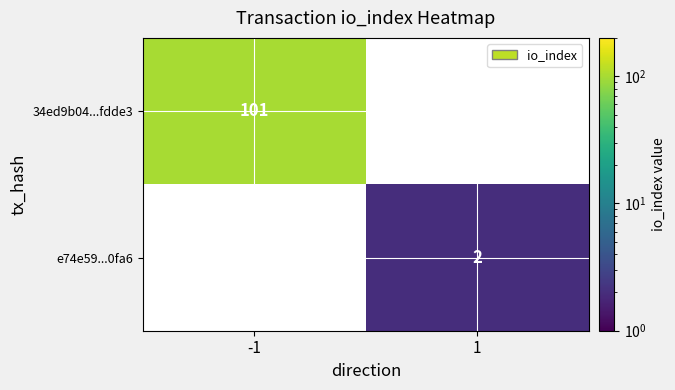

Is it true that 34ed9b04...fdde3 equals 101 at -1?

True